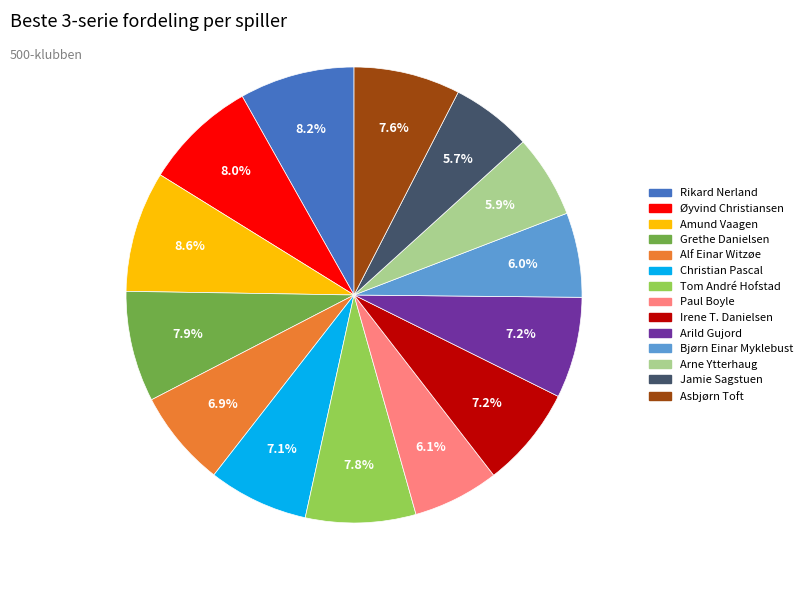

Does any single category account for the majority?

No